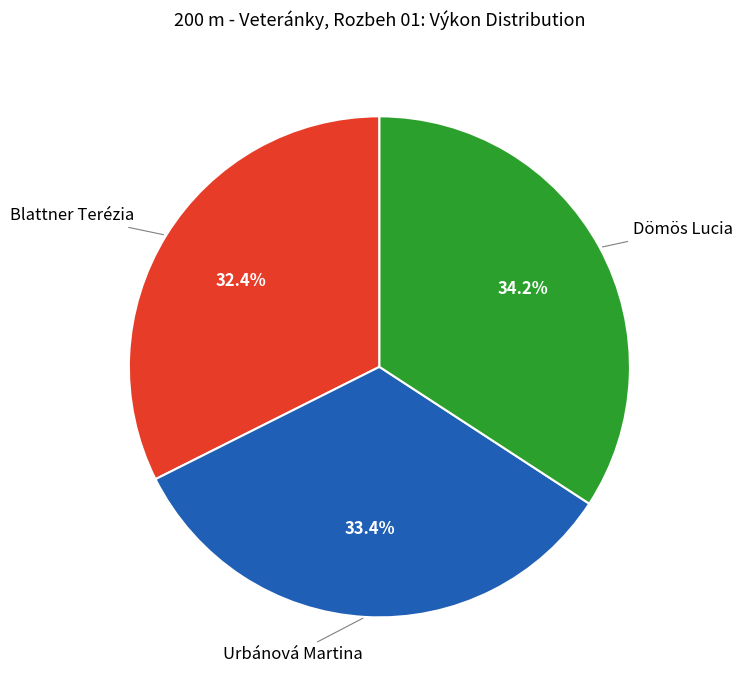

What percentage is NOT represented by Urbánová Martina?

66.6%